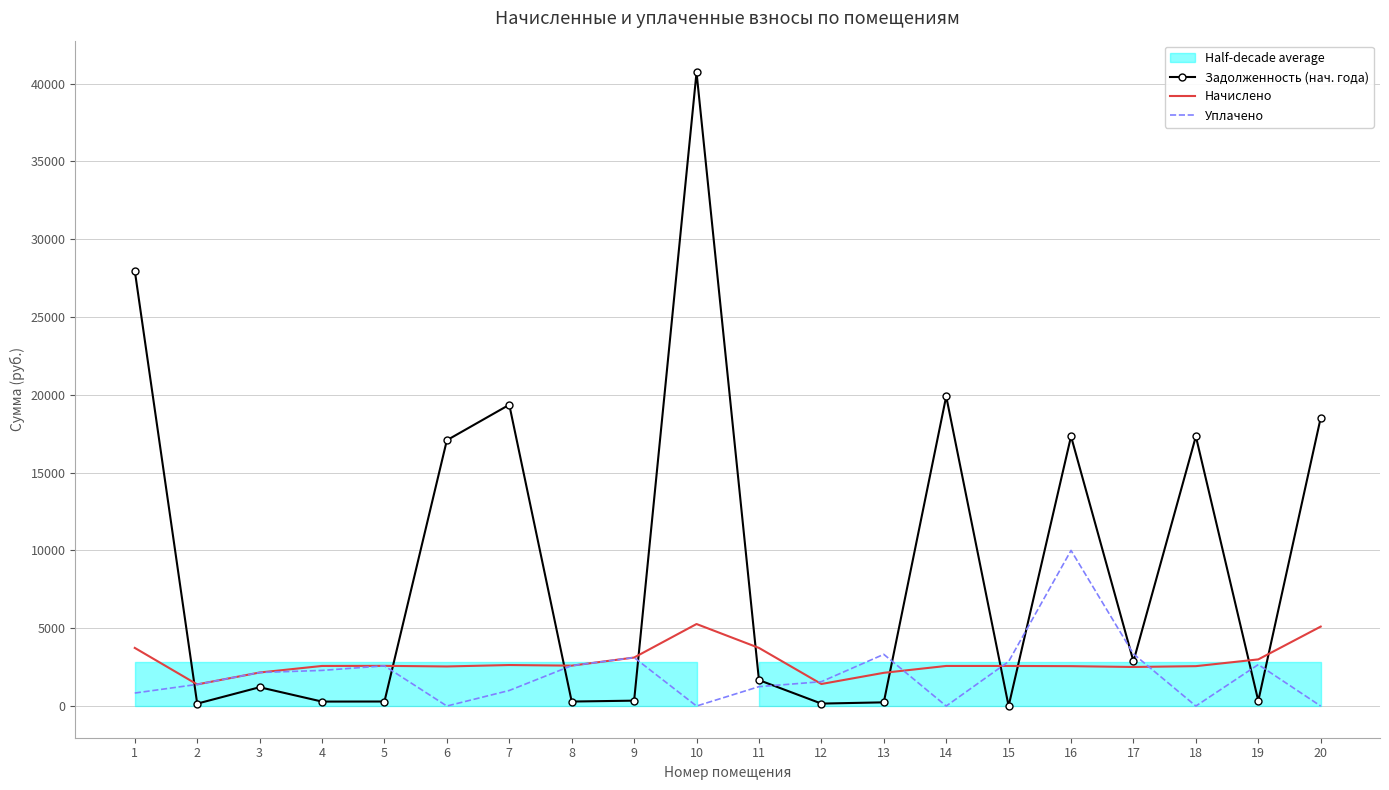

True or false: Начислено has more than 1 points higher than both neighbors.

True